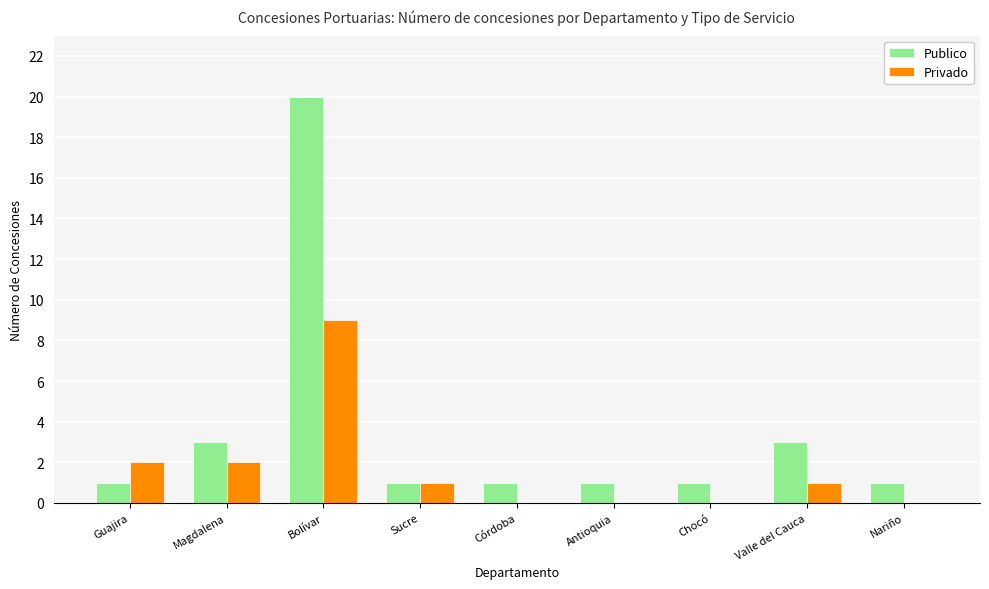

True or false: Privado has a value of 5 at Chocó.

False